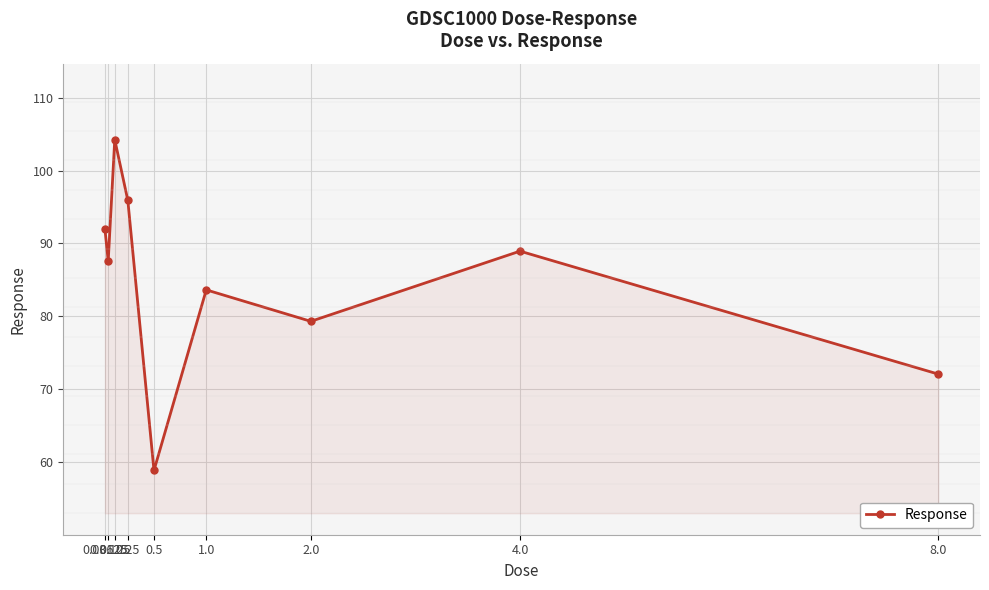

Where is the first local minimum?

0.0625